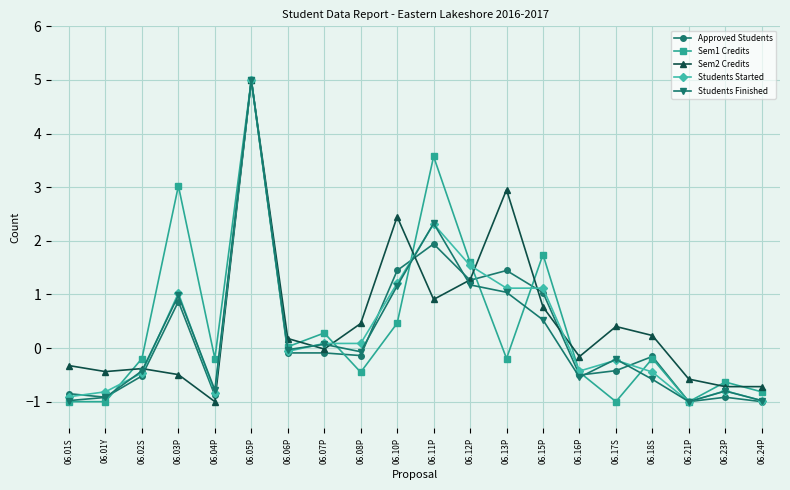

Is it true that Students Started equals -1.7 at 06.21P?

False